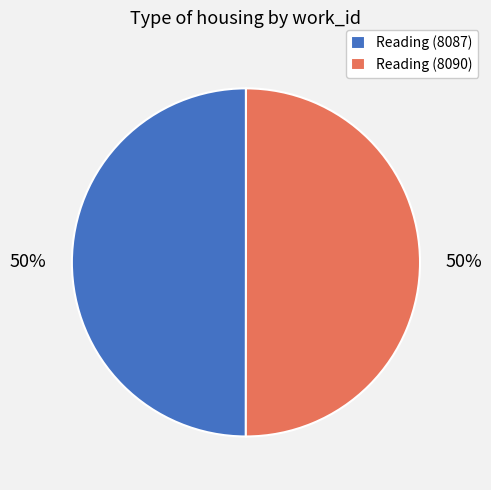

What is the ratio of the value at Reading (8090) to the value at Reading (8087)?

1.0